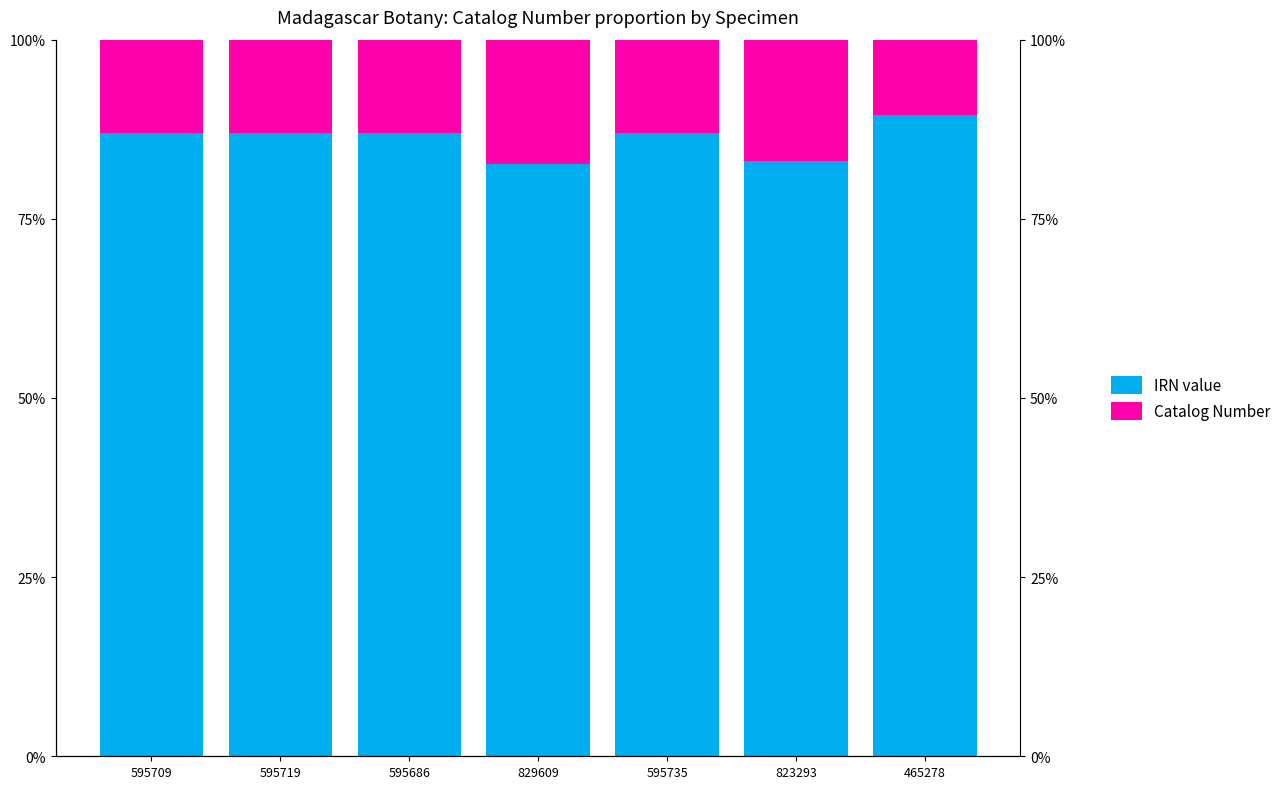

What is the average value of the Catalog Number series?

0.1